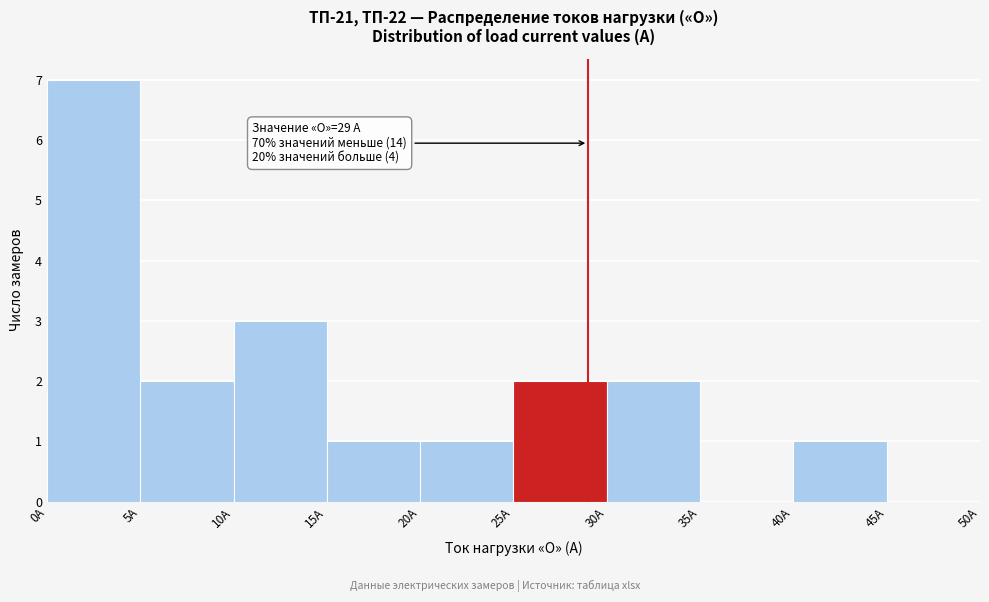

Which range on the x-axis has the tallest bar?

0 to 5